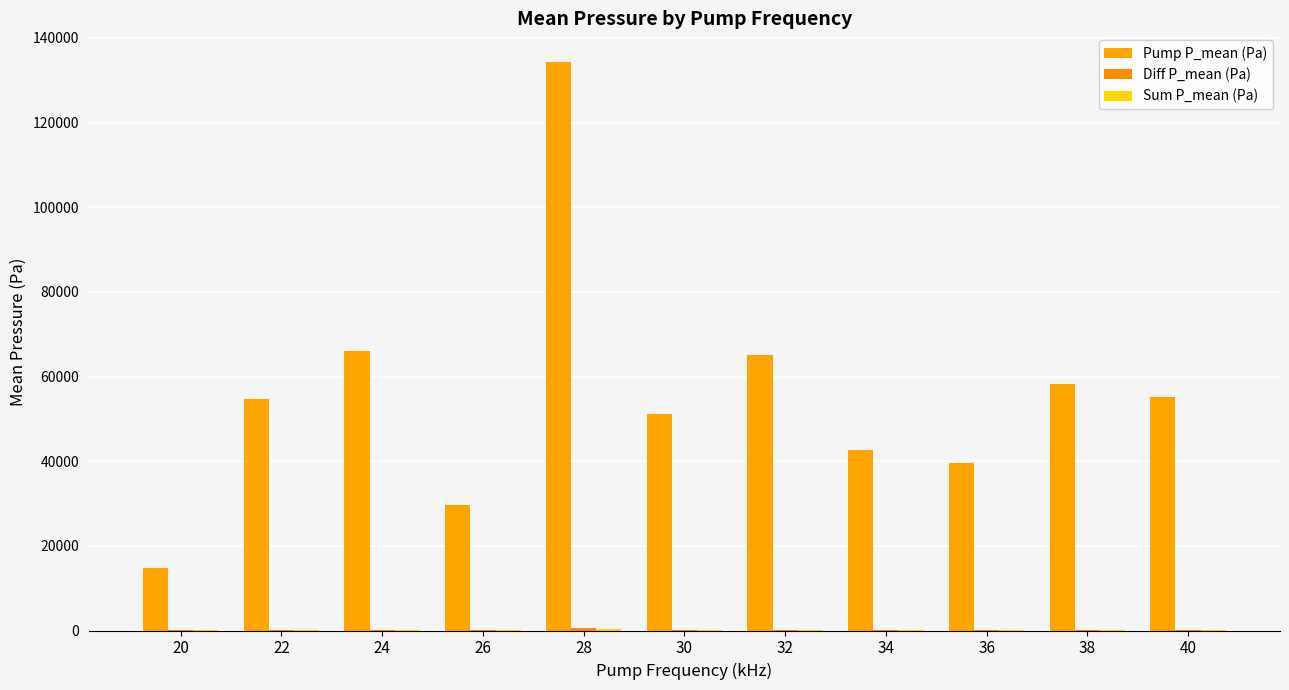

Rank the series by their maximum value, from lowest to highest.

Sum P_mean (Pa), Diff P_mean (Pa), Pump P_mean (Pa)